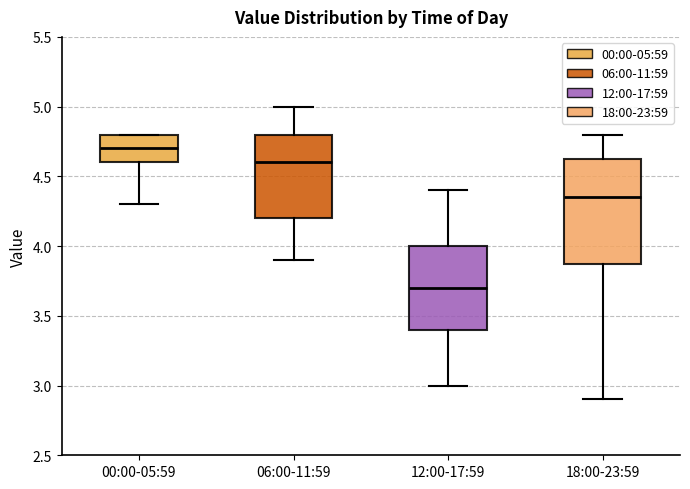

Which box's median line is the highest?

00:00-05:59